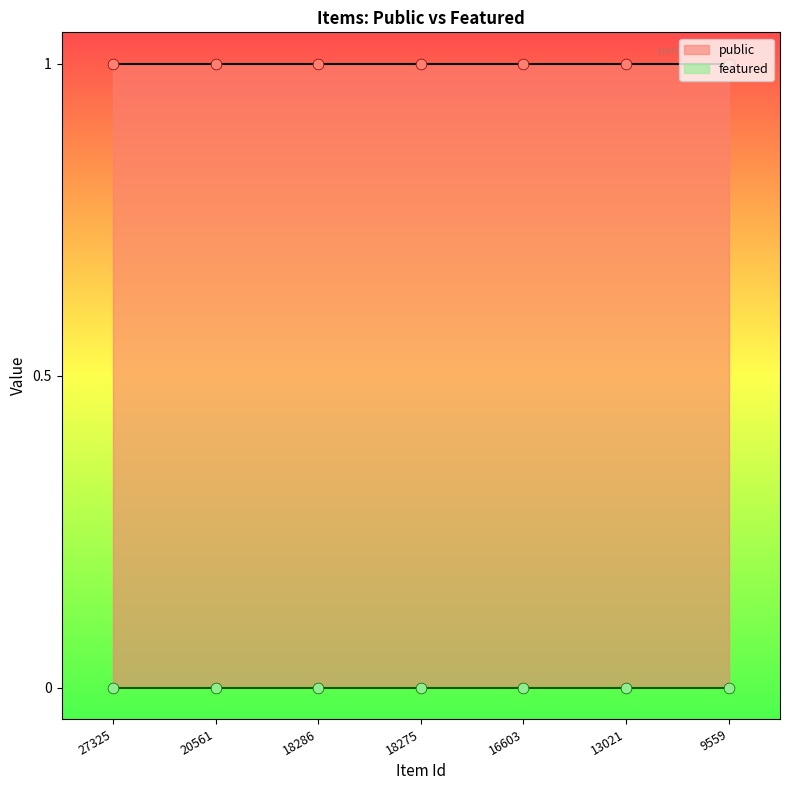

Which series has the largest total across all categories?

public